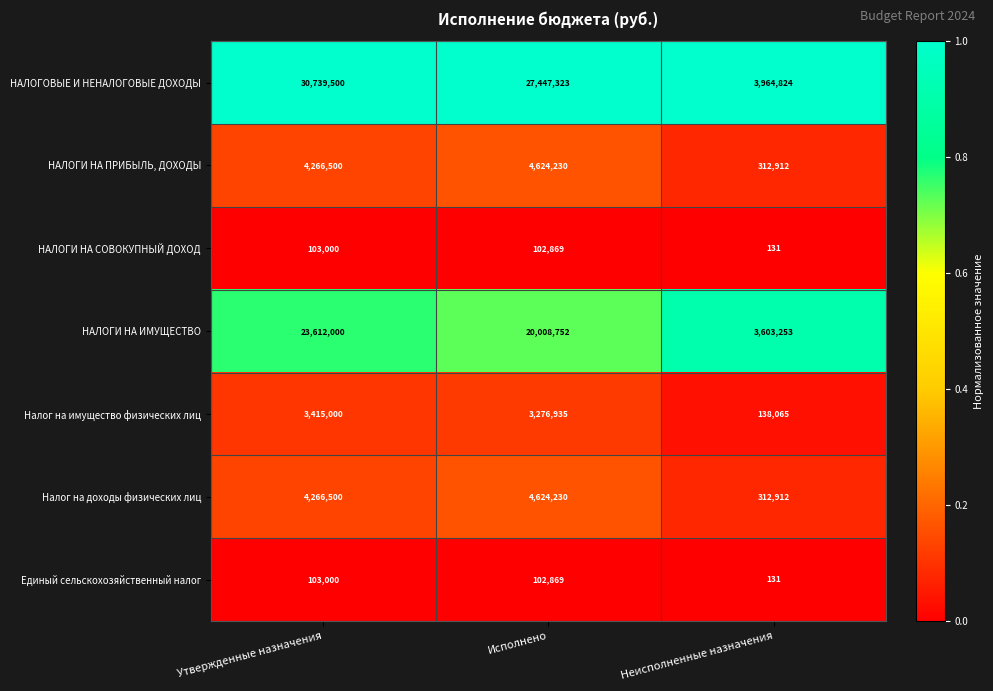

How many distinct data groups are displayed?

7